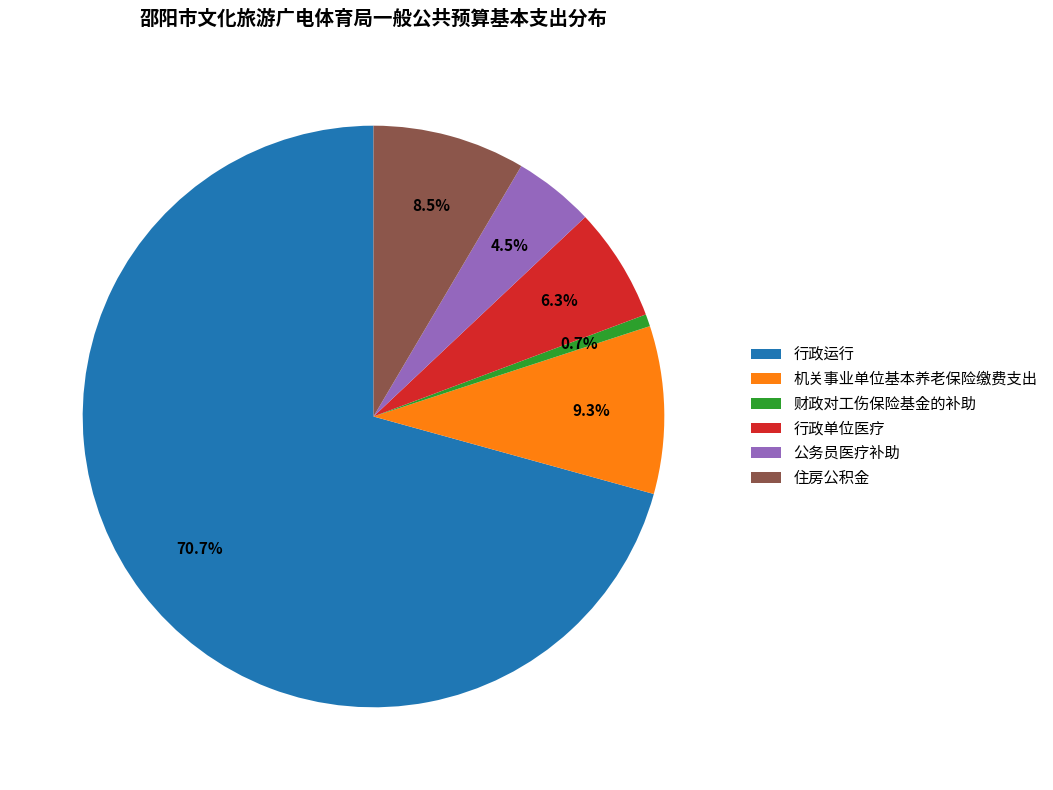

Which category has the biggest portion of the pie?

行政运行